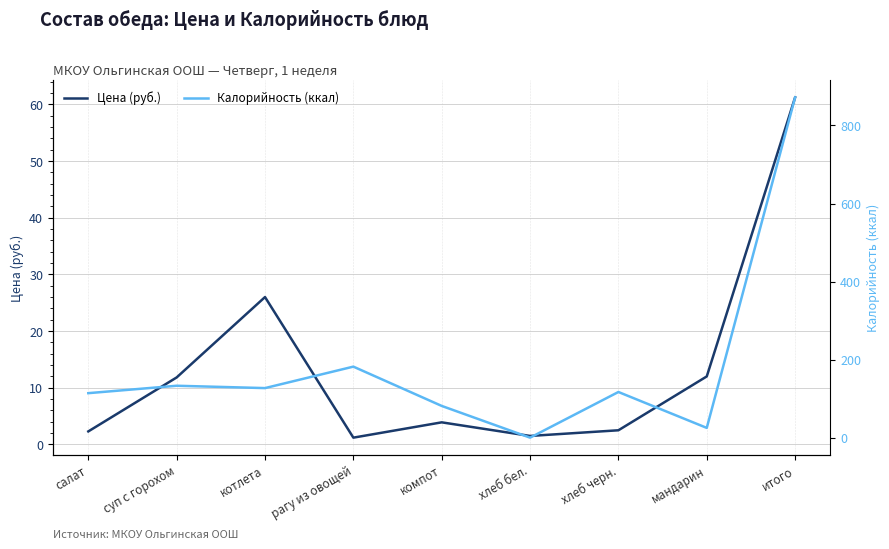

Where does the Калорийность (ккал) series first go above 117?

суп с горохом